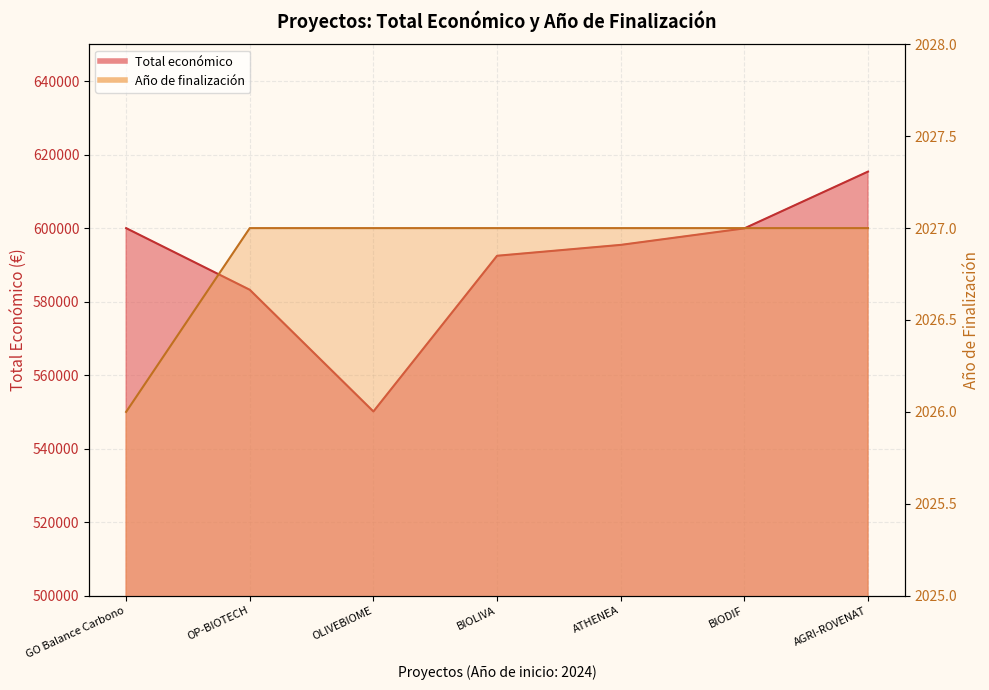

How many values in the Año de finalización series are below 2027?

1